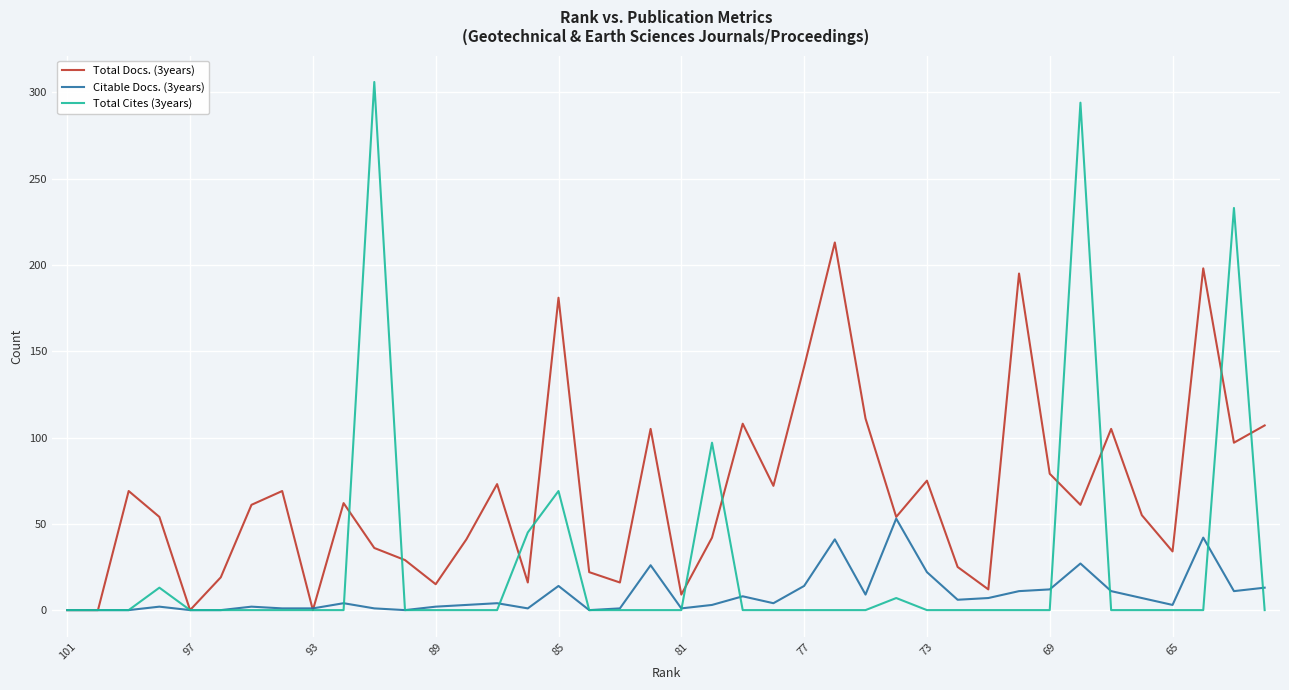

Which series has the largest total across all categories?

Total Docs. (3years)